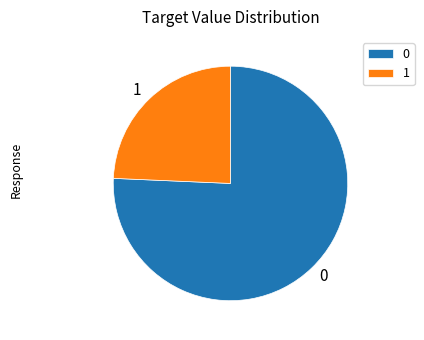

Rank the categories by value from lowest to highest.

1, 0